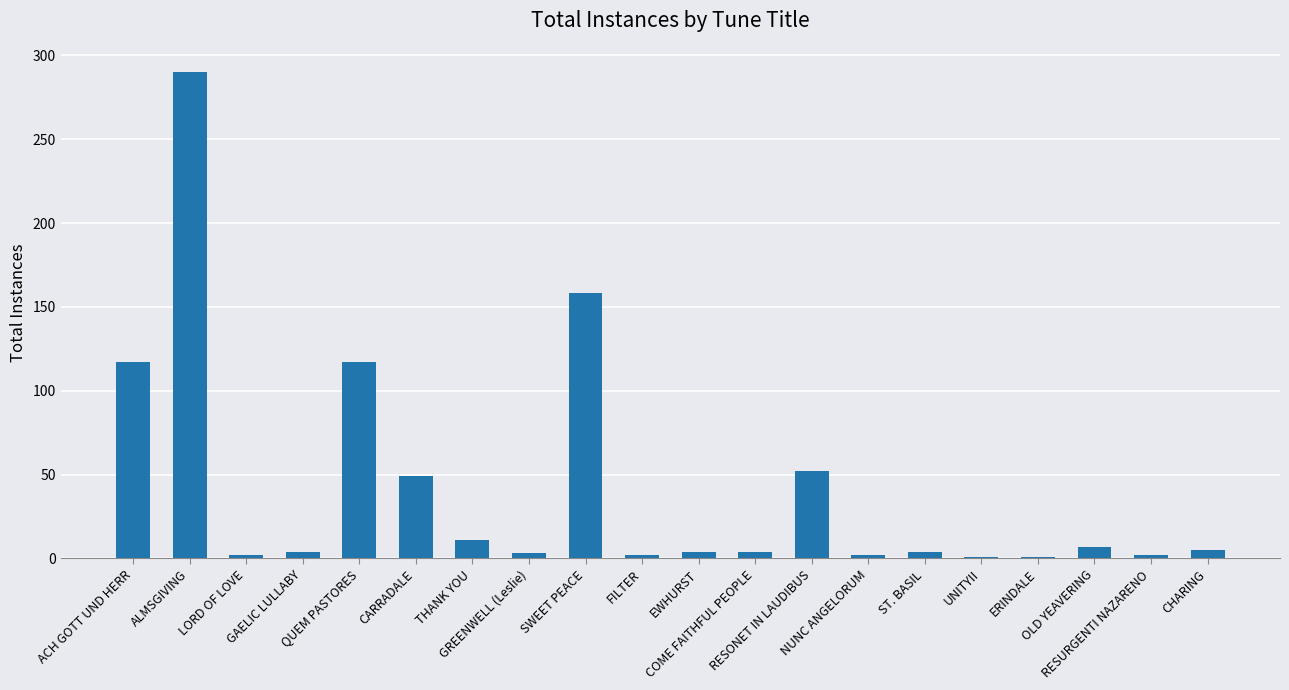

How many bars are there in total?

20